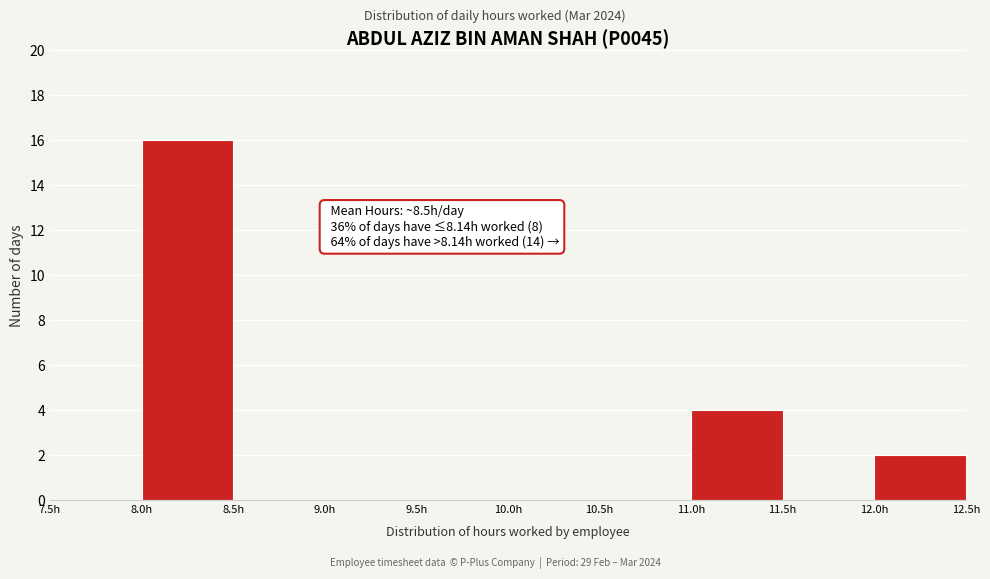

Over which range of the x-axis is the bar tallest?

8.0 to 8.5